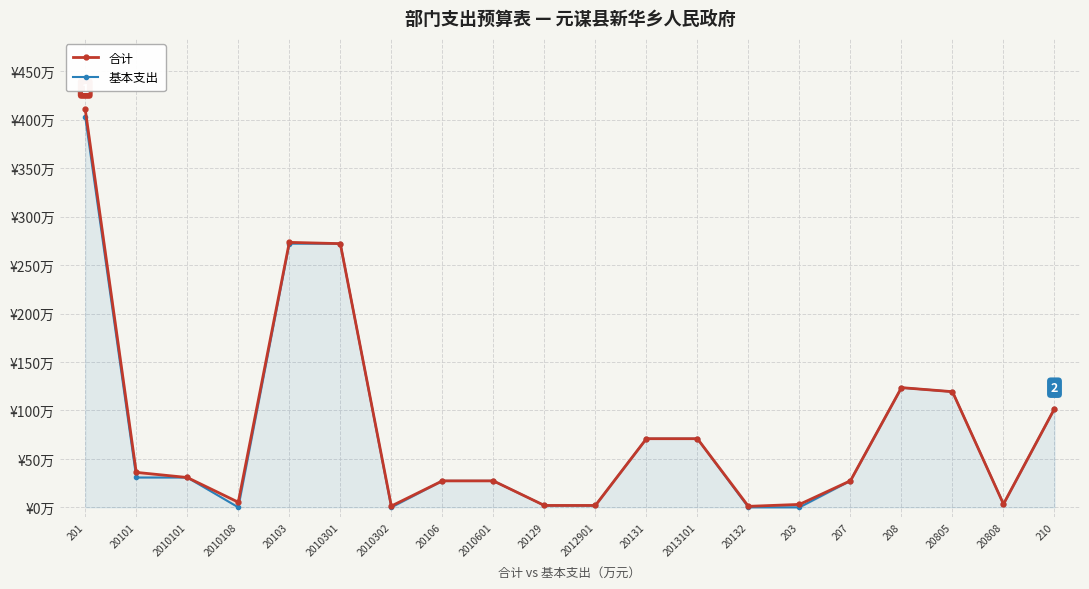

List the series in order of their overall mean, lowest first.

基本支出, 合计